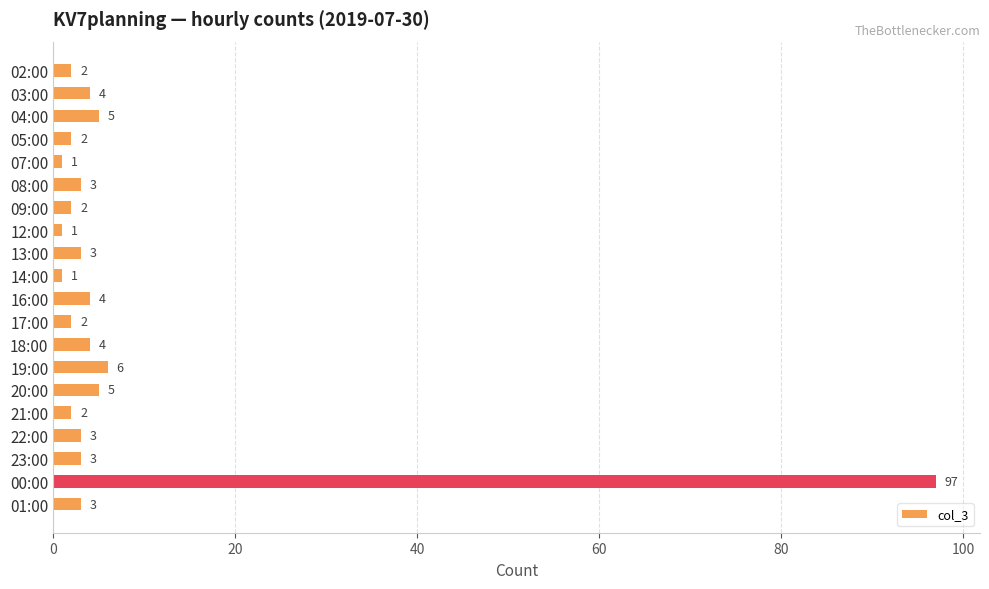

What is the smallest value displayed?

1